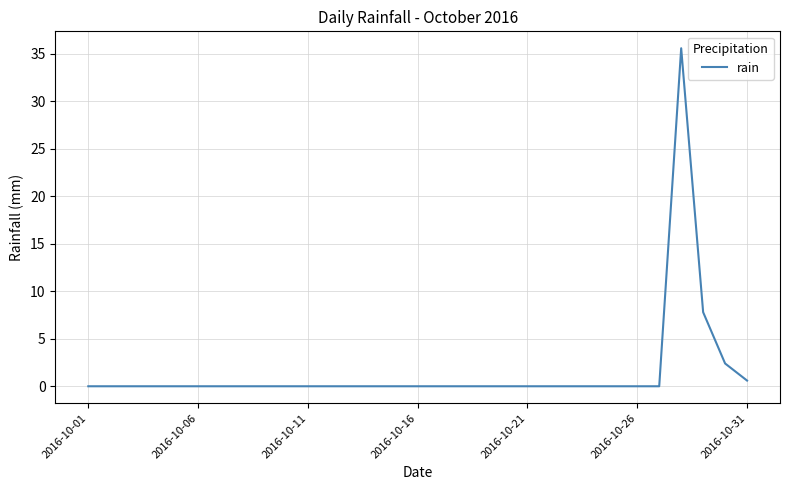

True or false: the data has more than 0 interior local peaks.

True